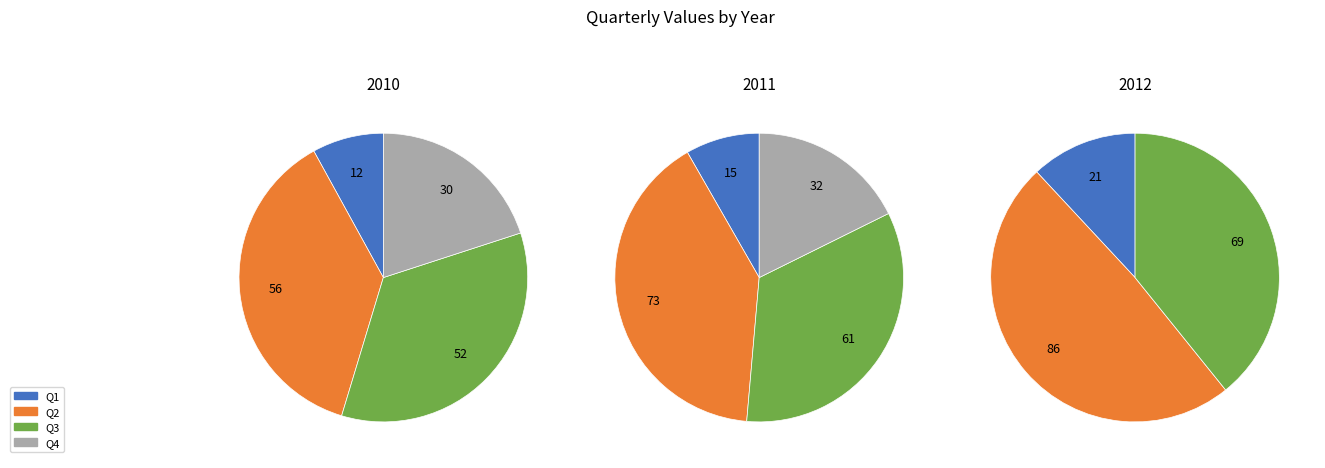

How many slices are in this pie chart?

4